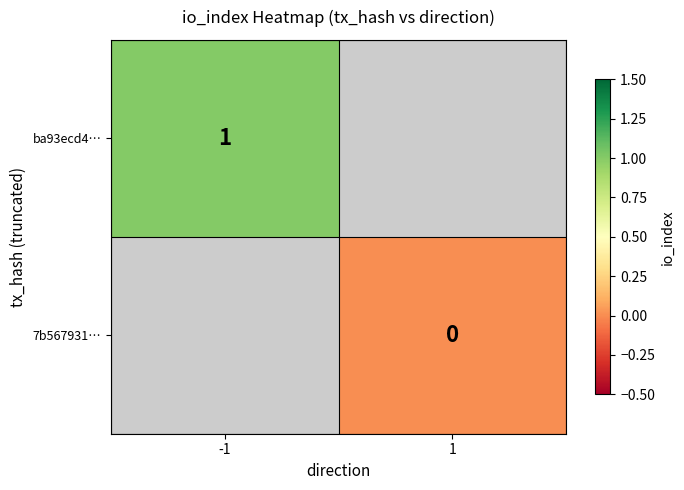

Is it true that ba93ecd4… equals 1 at -1?

True